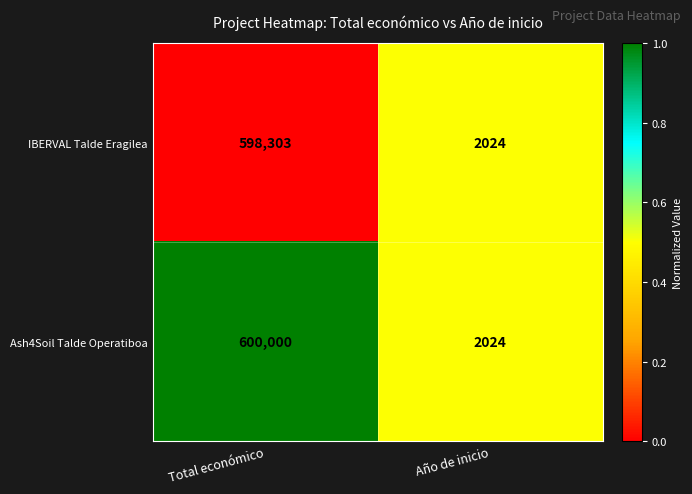

Rank the series by their average value, from highest to lowest.

Ash4Soil Talde Operatiboa, IBERVAL Talde Eragilea